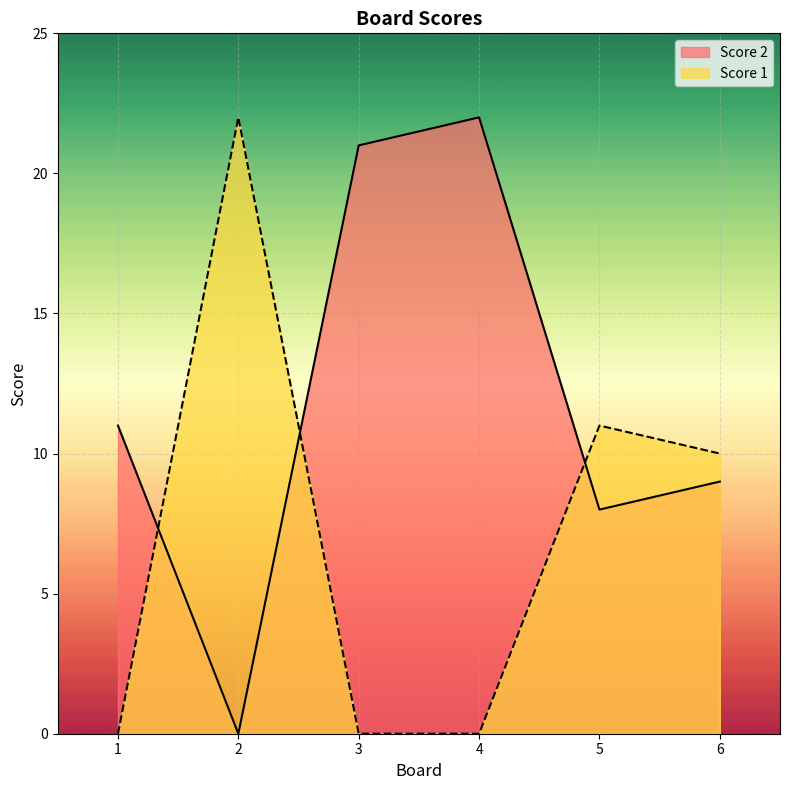

Does the chart display data point markers on the line(s)?

No